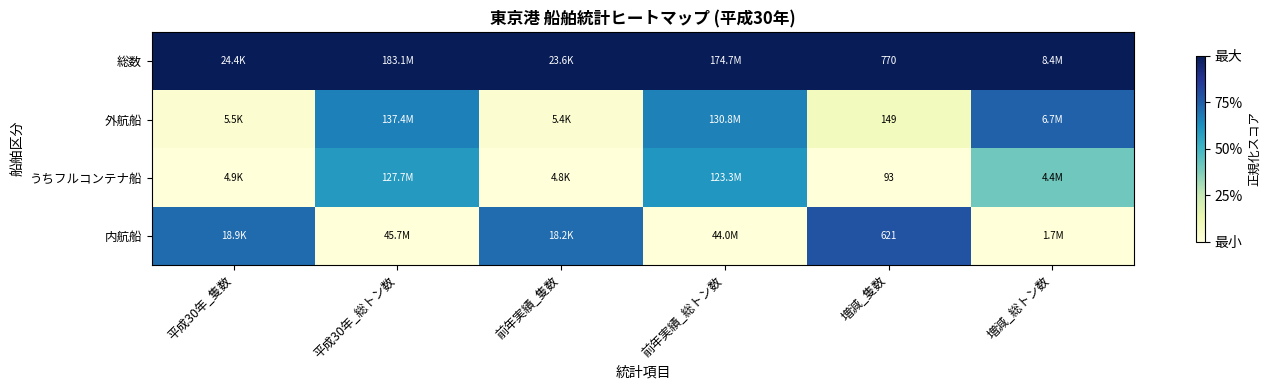

What is the difference between the highest and lowest values at 増減_隻数?

677.0